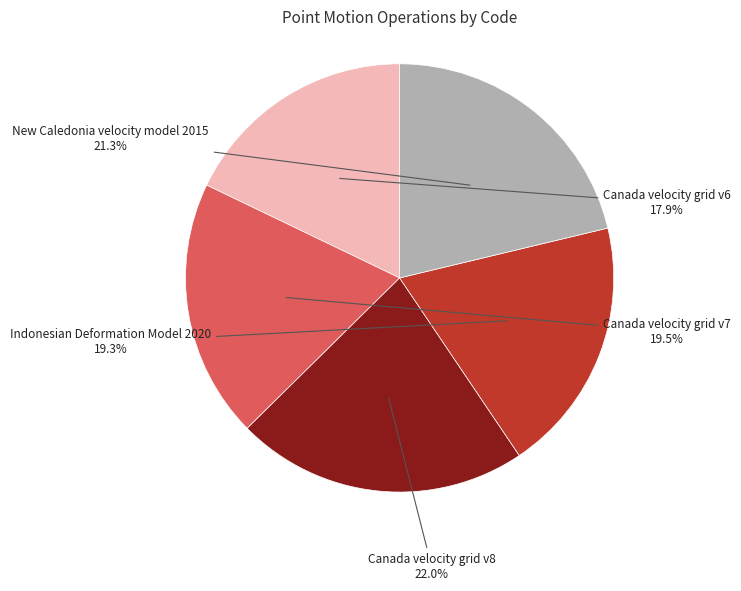

True or false: New Caledonia velocity model 2015 accounts for 21% of the total.

True